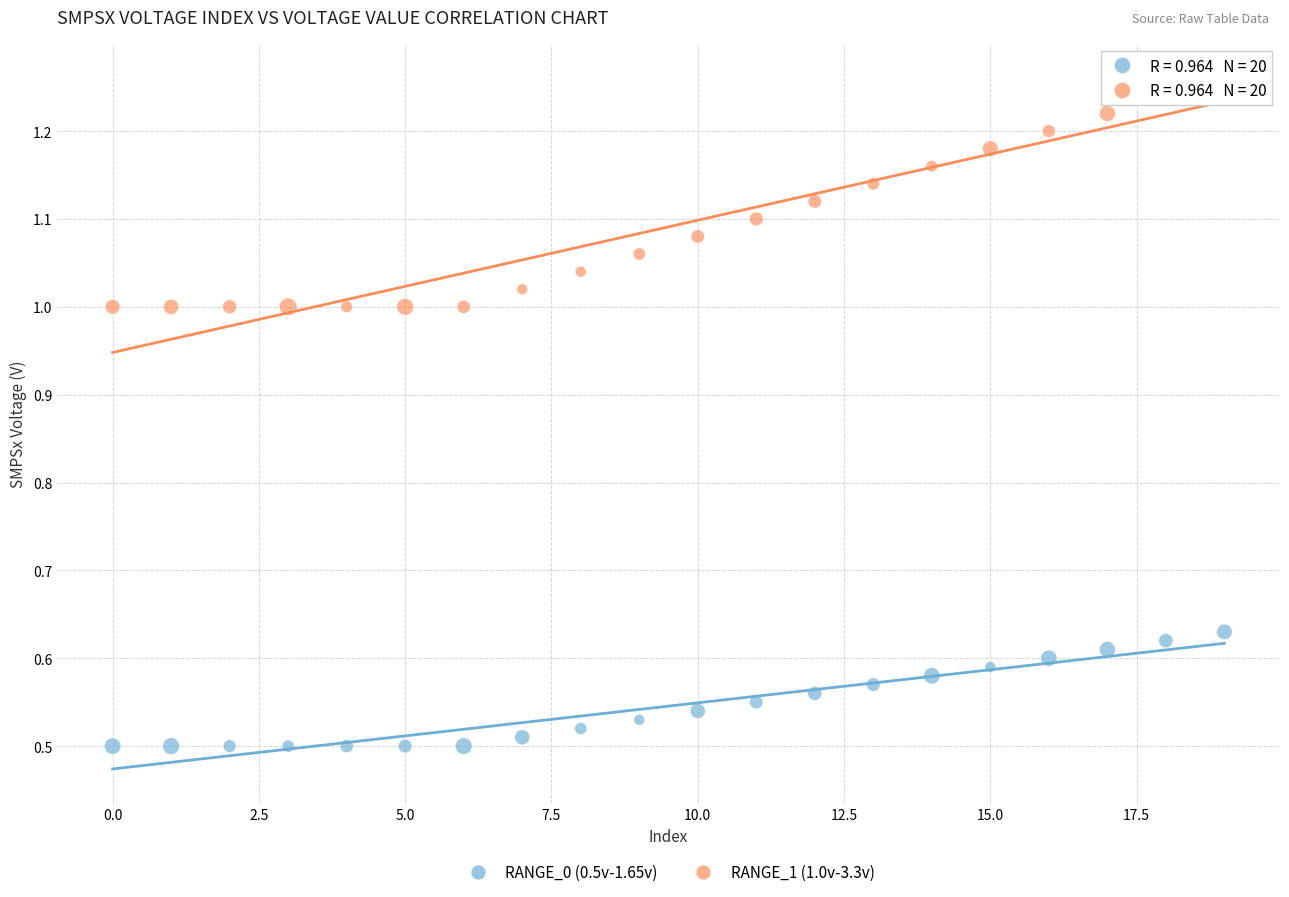

Which series contains the lowest Y value?

RANGE_0 (0.5v-1.65v)